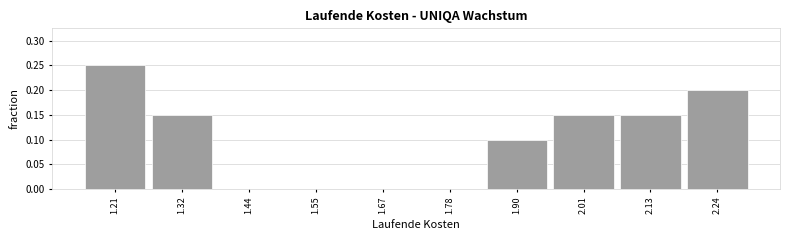

Reading left to right, list every bar in this chart as the range it spans on the x-axis followed by its height. Neither the bar edges nor the heights are printed on the chart, so give them approximately, as read against the axes.

1.150 to 1.265: 0.25
1.265 to 1.380: 0.15
1.380 to 1.495: 0
1.495 to 1.610: 0
1.610 to 1.725: 0
1.725 to 1.840: 0
1.840 to 1.955: 0.10
1.955 to 2.070: 0.15
2.070 to 2.185: 0.15
2.185 to 2.300: 0.20